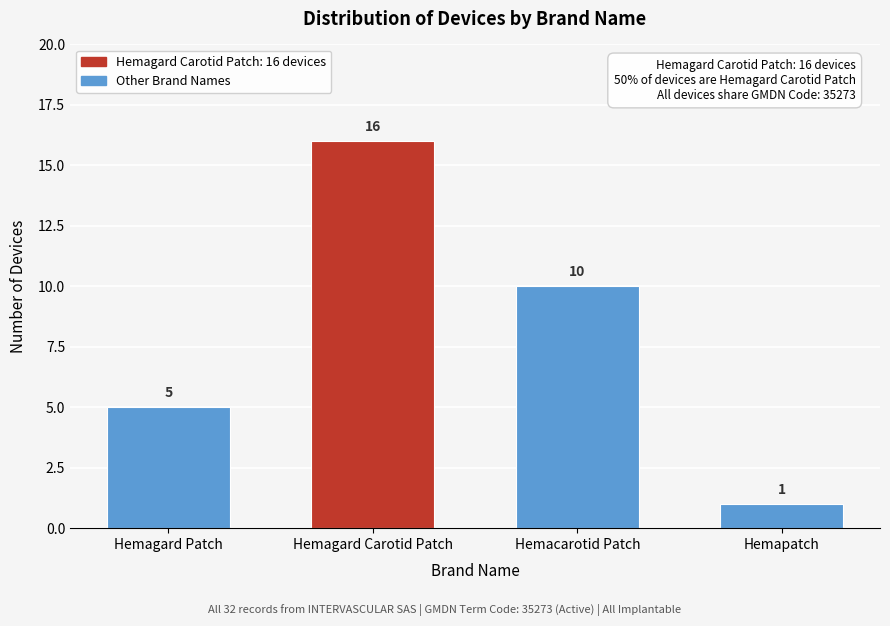

Reading right to left, extract all data points from this chart.

Hemapatch=1	Hemacarotid Patch=10	Hemagard Carotid Patch=16	Hemagard Patch=5